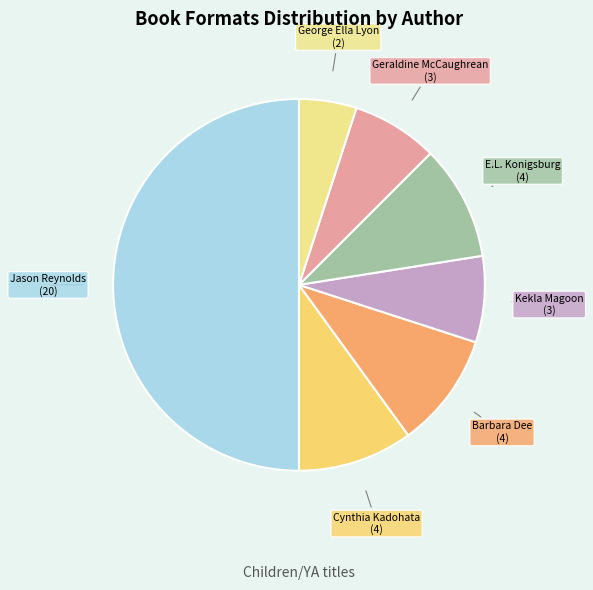

Does George Ella Lyon account for over 50% of the chart?

No